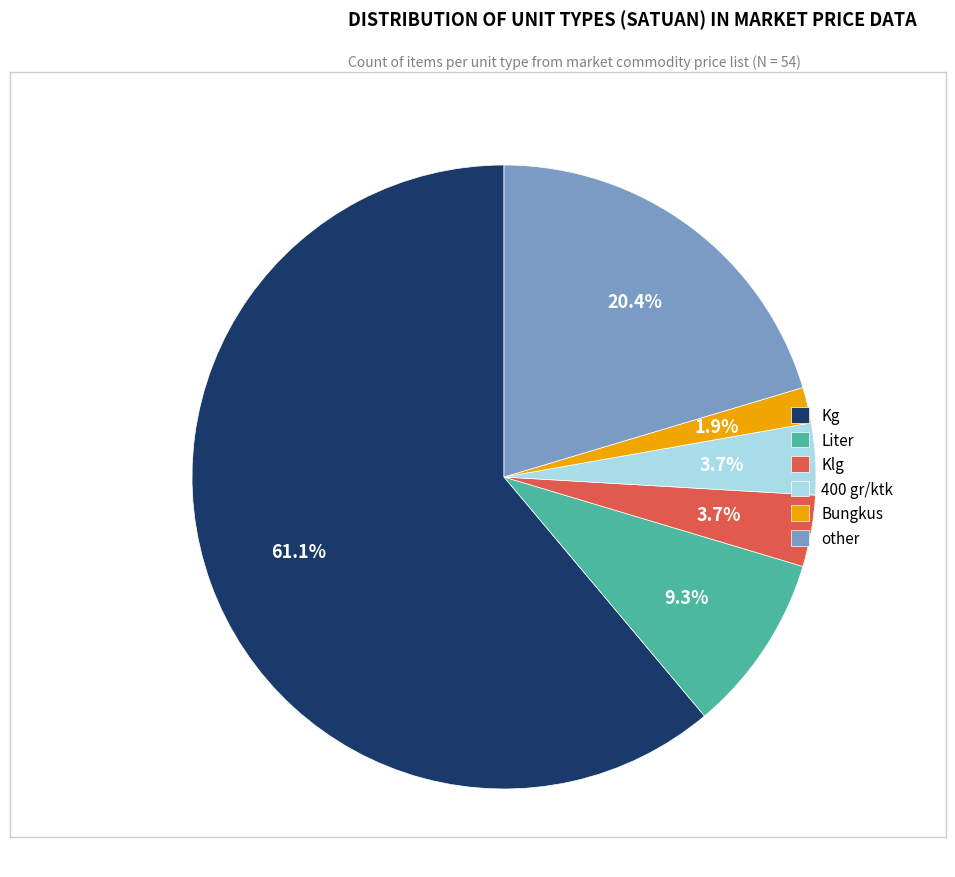

Between Bungkus and Klg, which is larger?

Klg